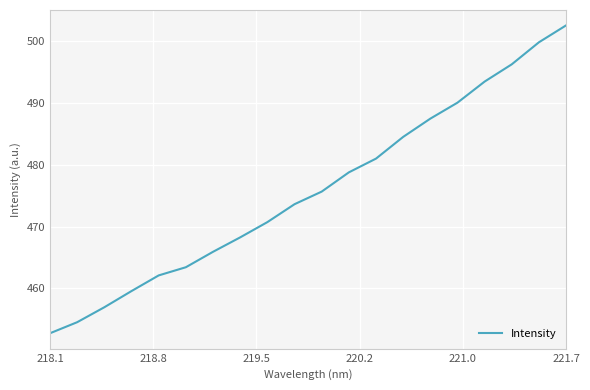

What is the maximum value shown in the chart?

502.6